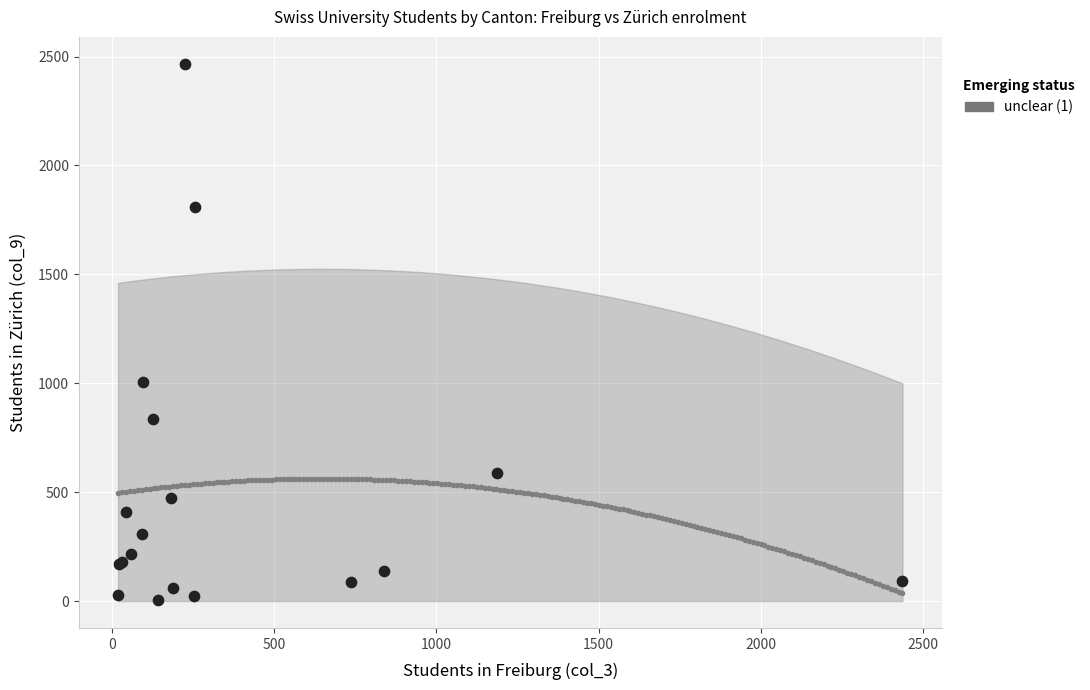

What Y value in the scatter plot is closest to 1236?

1004